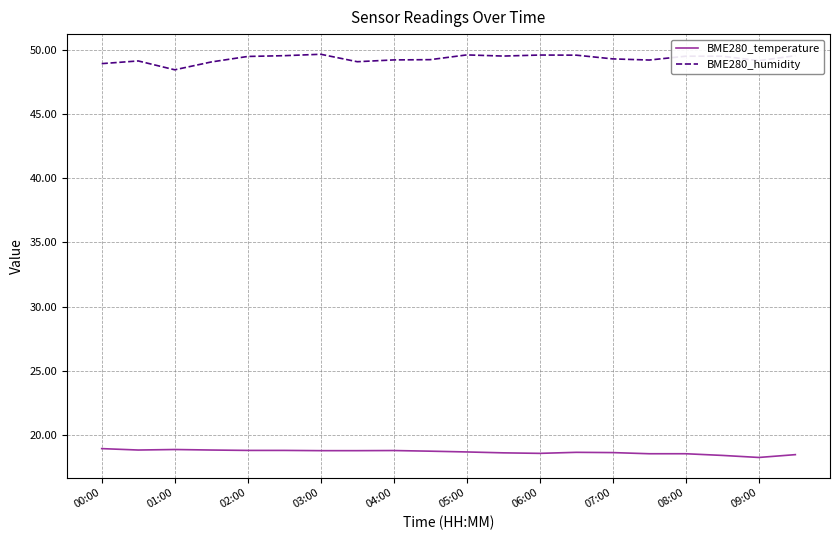

What is the difference between the maximum and minimum values in the BME280_temperature series?

0.7